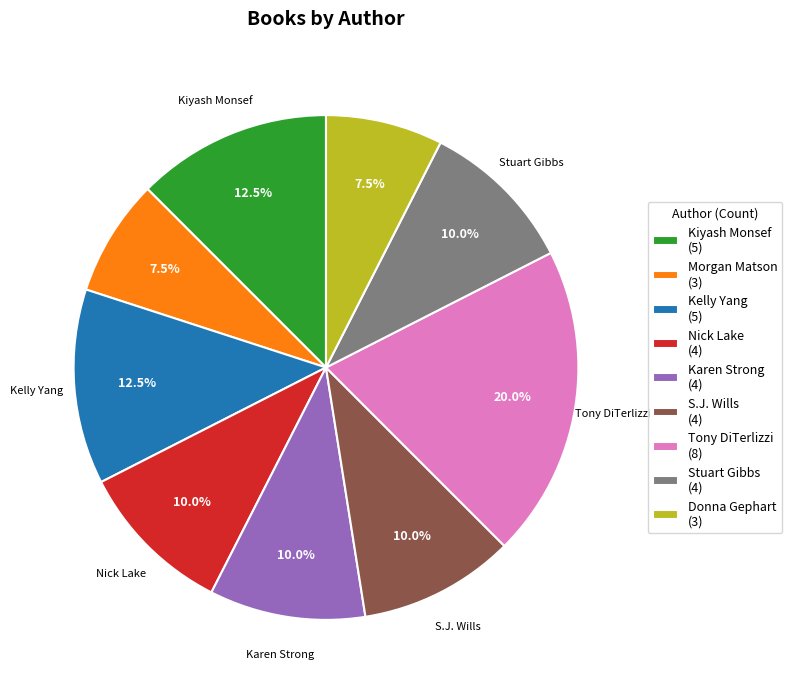

Does Kelly Yang account for over 50% of the chart?

No